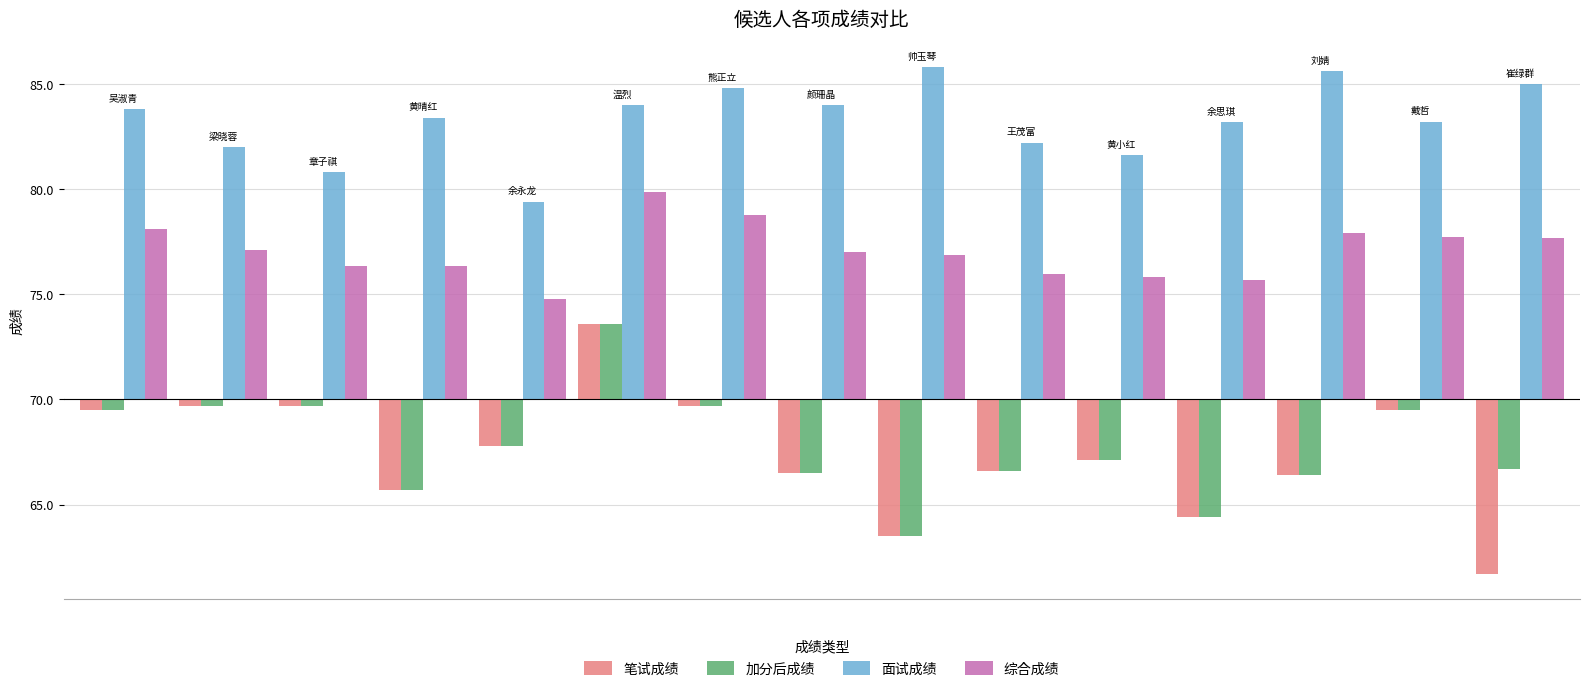

Are the bars horizontal?

No